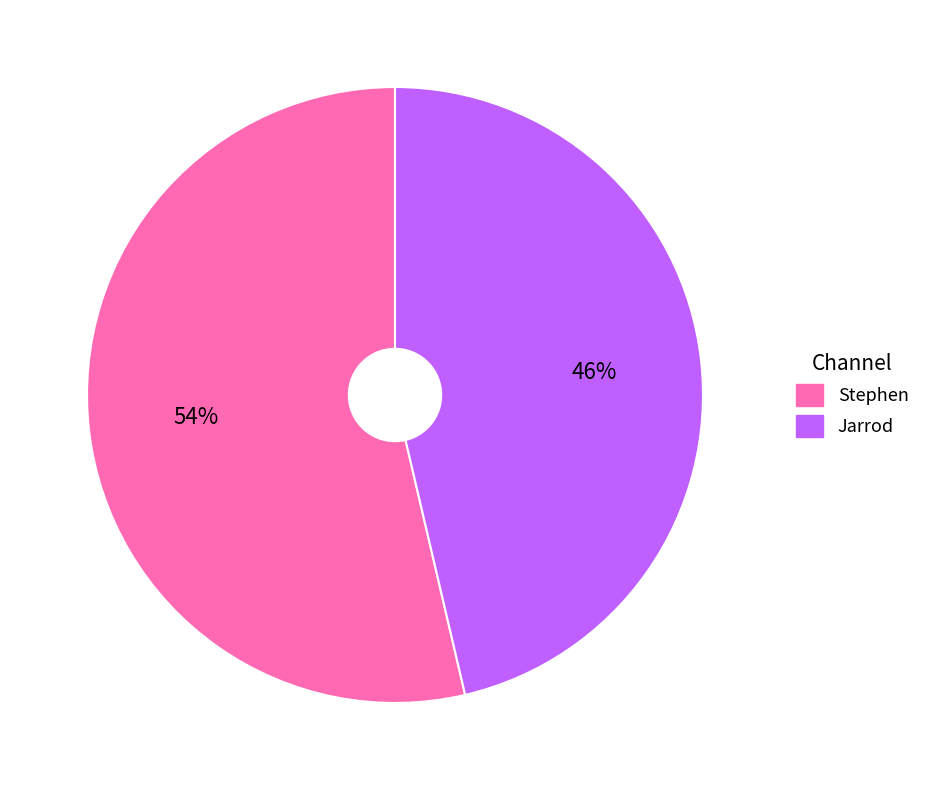

To the nearest percent, what is the average slice percentage?

50%